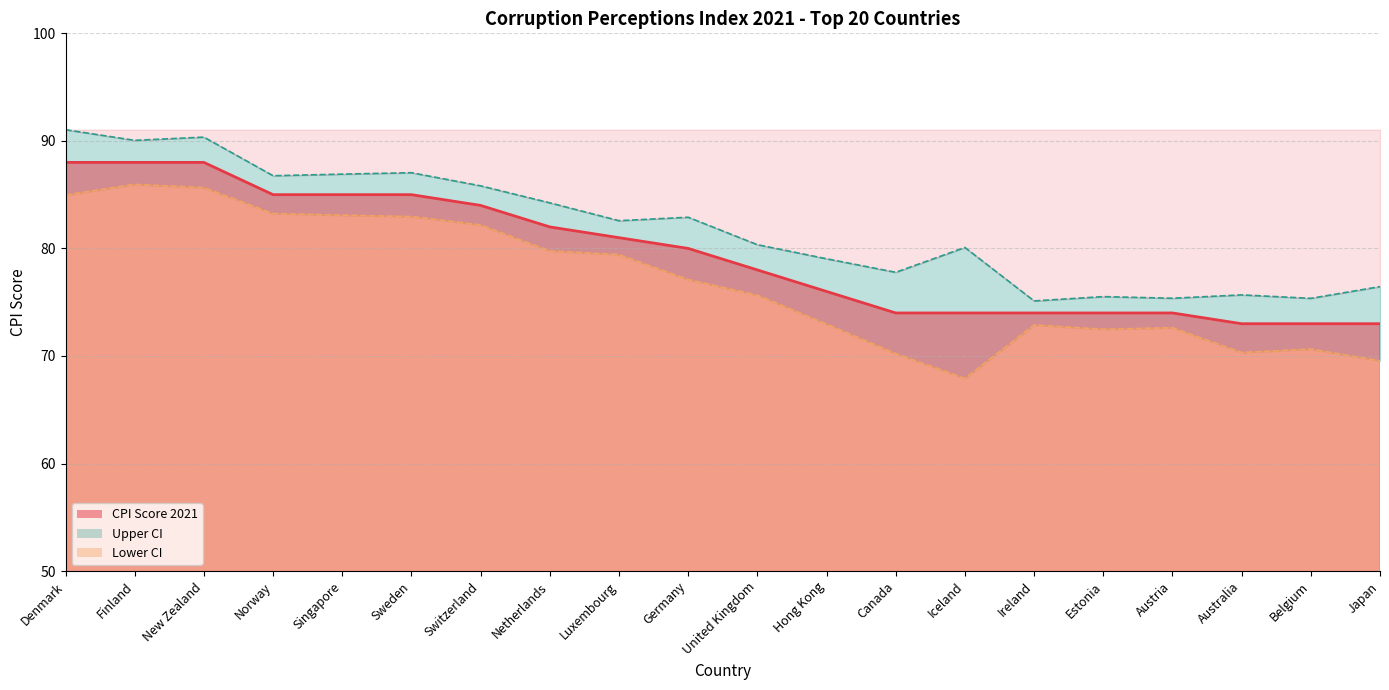

True or false: Upper CI and CPI Score 2021 intersect in this chart.

False